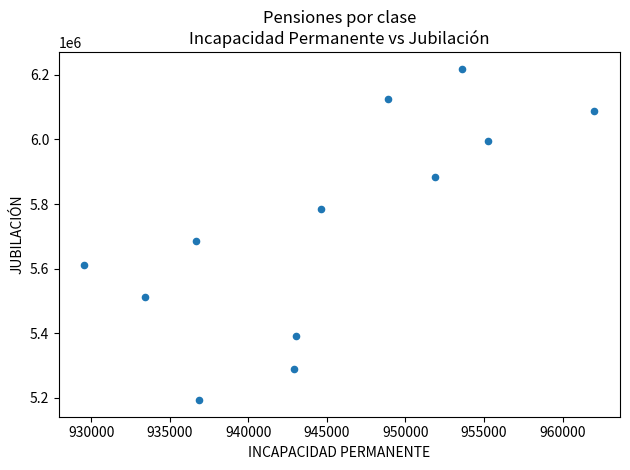

What Y value in the scatter plot is closest to 5705829?

5686678